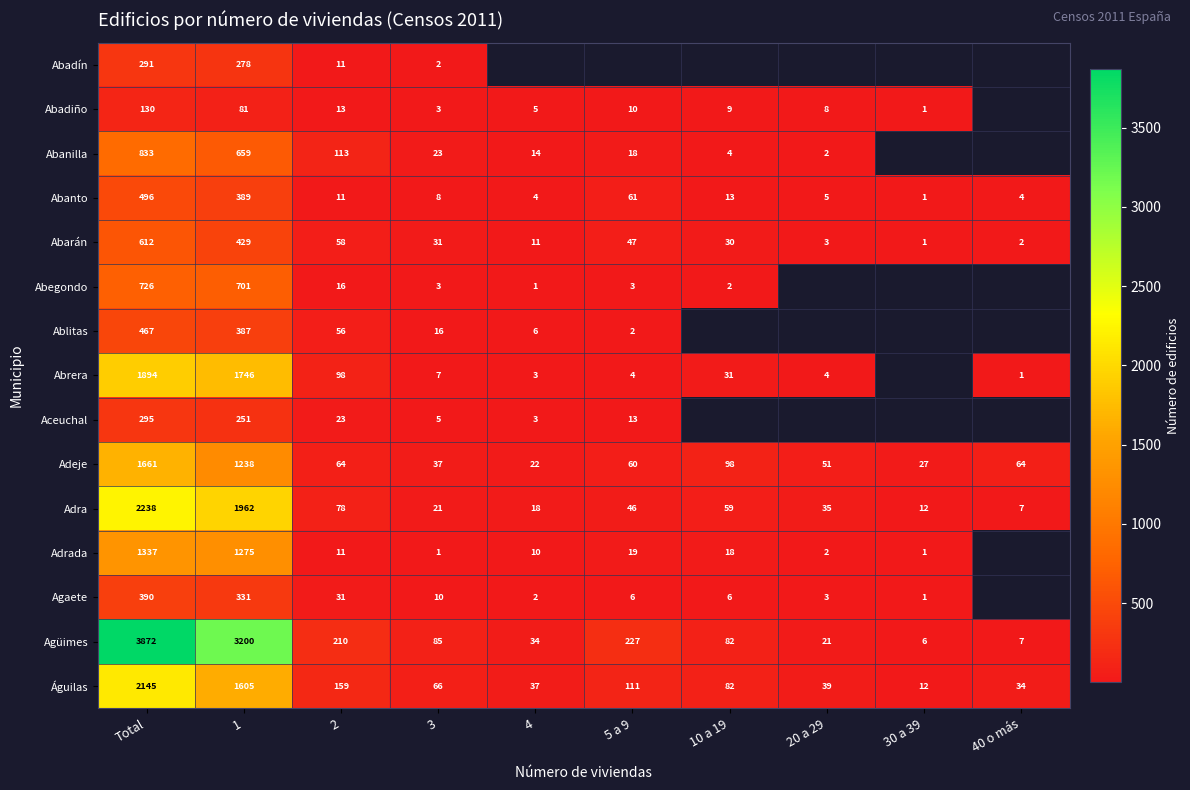

Rank the series at 1 from highest to lowest value.

Agüimes, Adra, Abrera, Águilas, Adrada, Adeje, Abegondo, Abanilla, Abarán, Abanto, Ablitas, Agaete, Abadín, Aceuchal, Abadiño